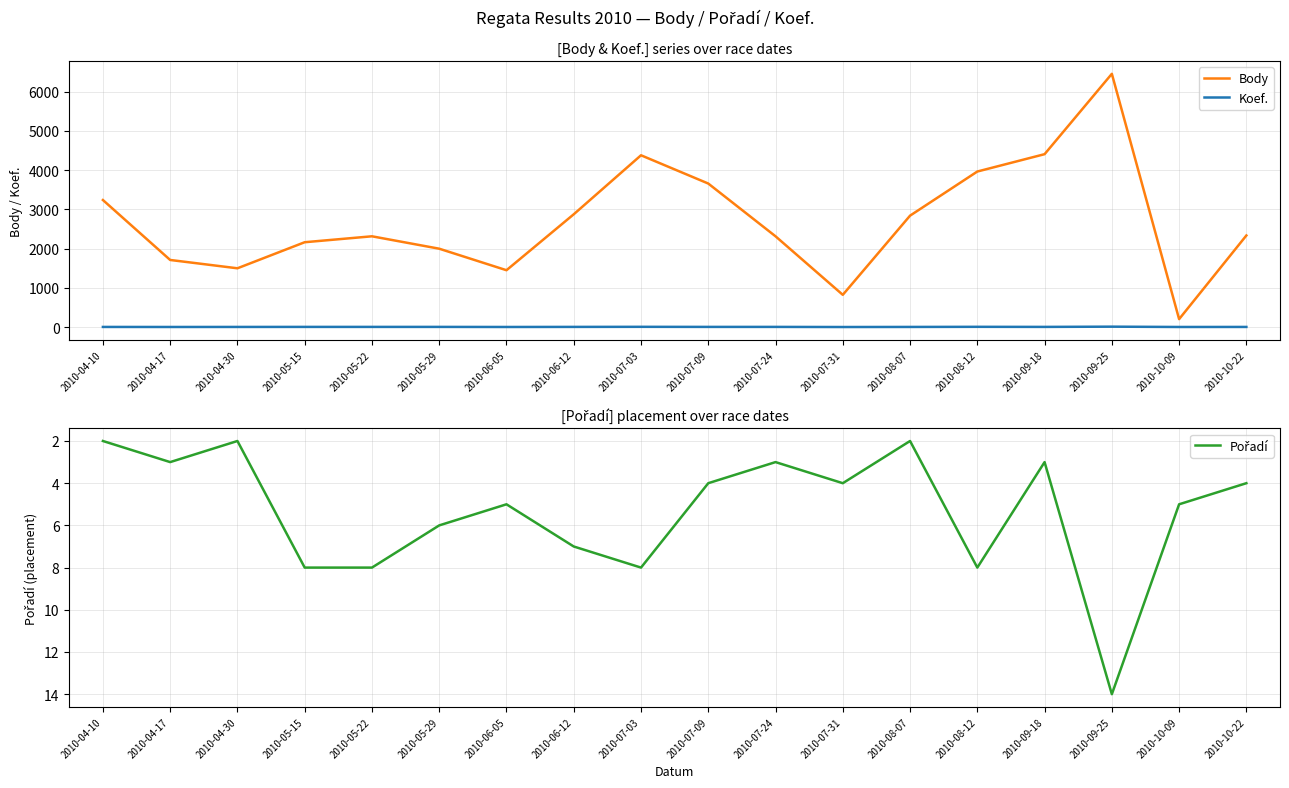

What is the total value across all series at 2010-04-30?

1502